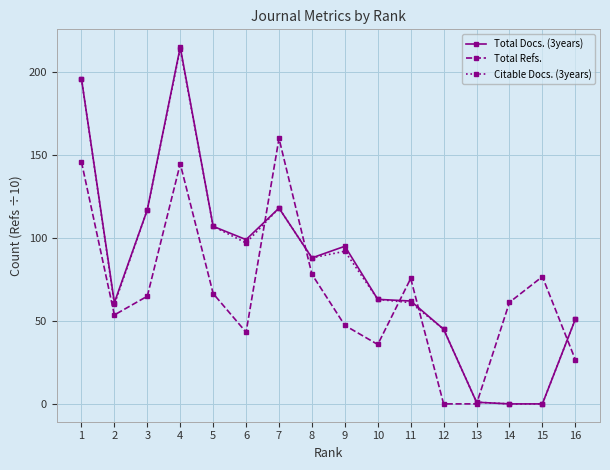

Reading right to left, extract all data points from this chart.

Total Docs. (3years): 51.0	0.0	0.0	1.0	45.0	62.0	63.0	95.0	88.0	118.0	99.0	107.0	215.0	117.0	61.0	196.0
Total Refs.: 26.7	76.7	61.2	0.0	0.0	75.6	35.8	47.3	78.1	160.0	43.2	66.5	144.7	64.9	53.6	145.8
Citable Docs. (3years): 51.0	0.0	0.0	1.0	45.0	61.0	63.0	92.0	88.0	118.0	97.0	107.0	214.0	117.0	60.0	196.0